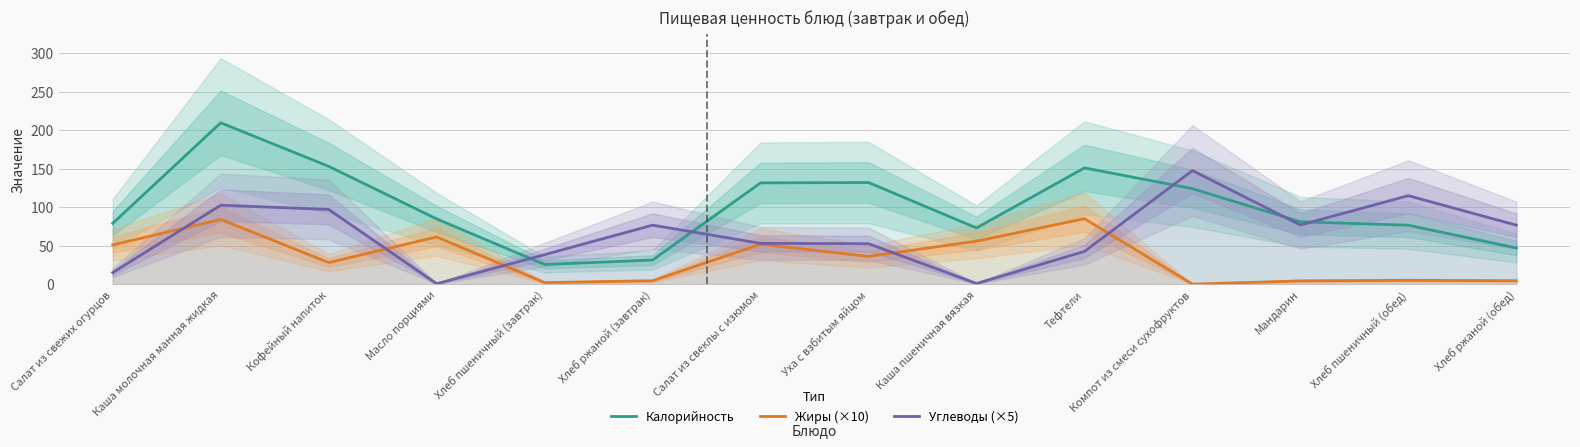

Which series ends up on top after the final intersection of Углеводы (×5) and Калорийность?

Углеводы (×5)